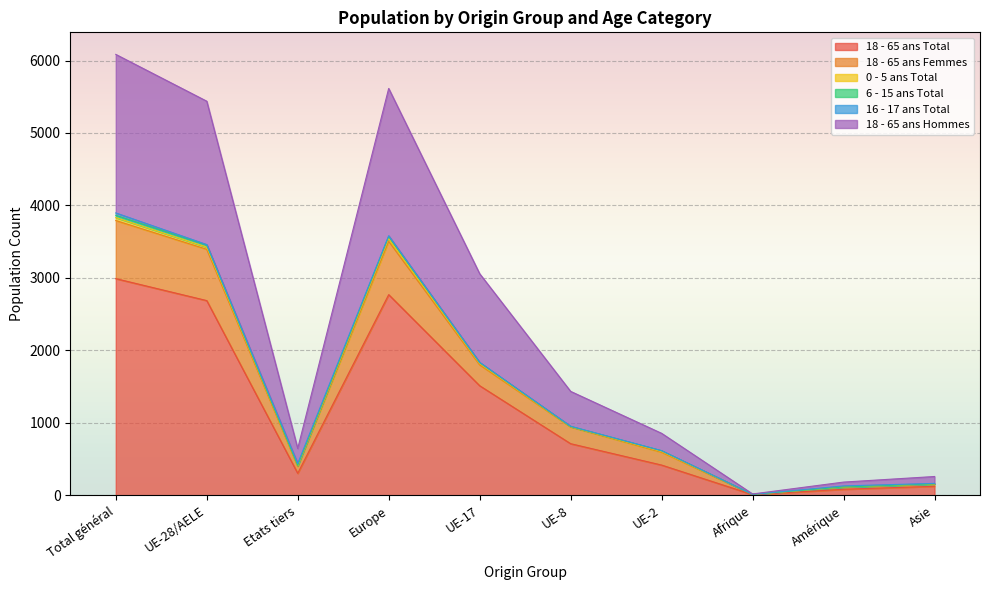

True or false: 18 - 65 ans Hommes and 18 - 65 ans Total cross at least once.

False